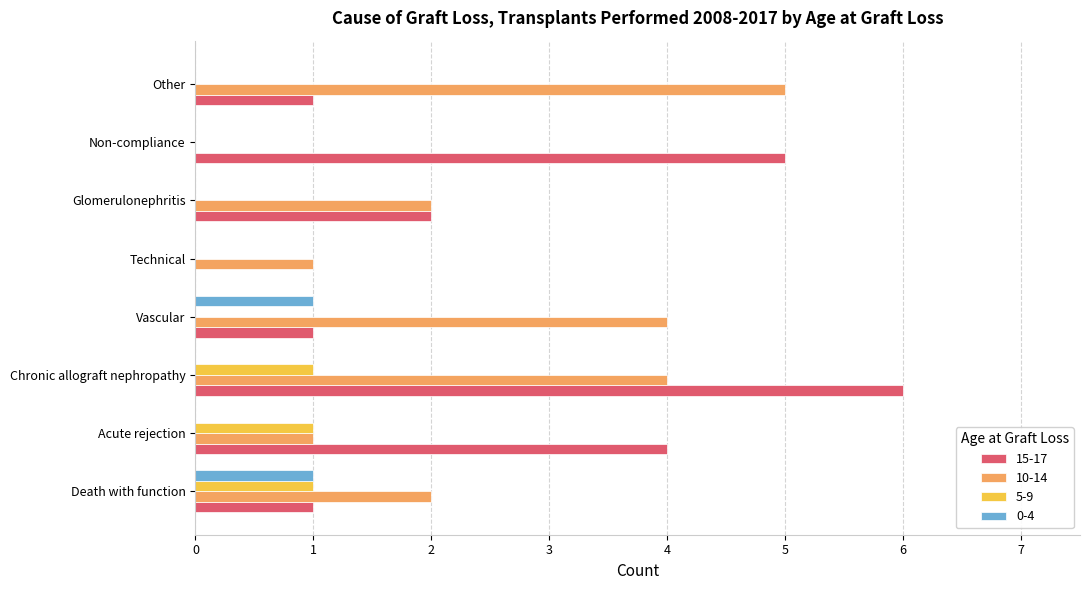

How many 5-9 values are between 0 and 1?

8